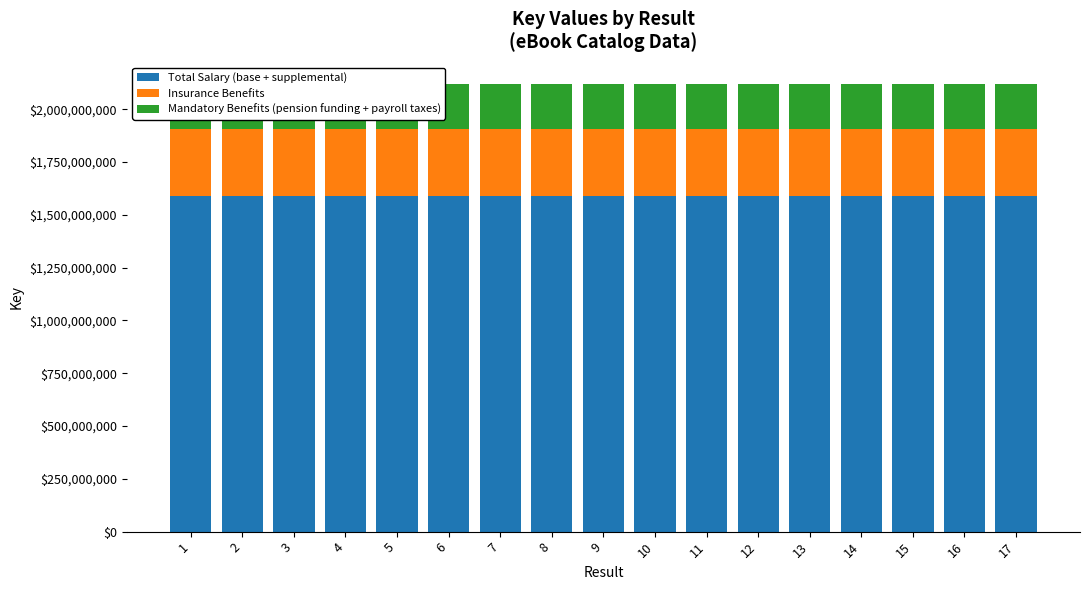

The value of Total Salary (base + supplemental) at 13 is 2508719395.3. True or false?

False